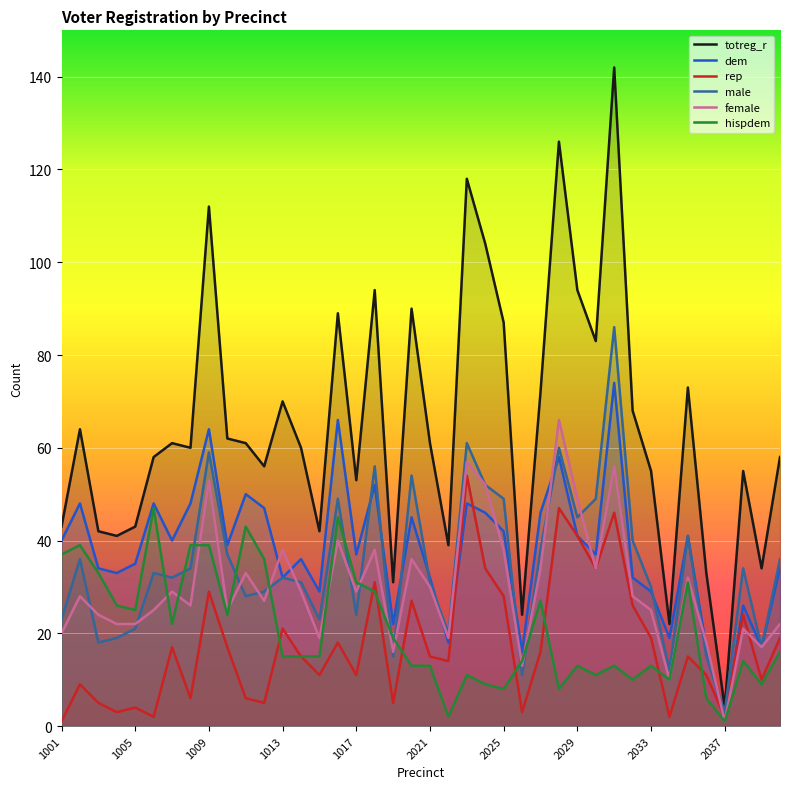

How many interior local peaks does the rep series have?

13